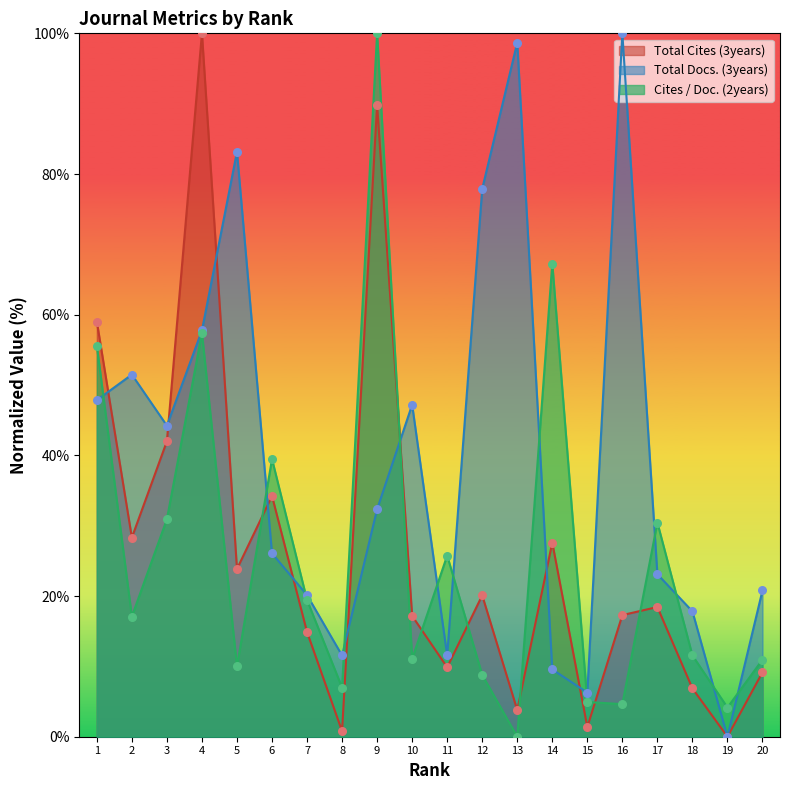

Which series has the largest total across all categories?

Total Docs. (3years)